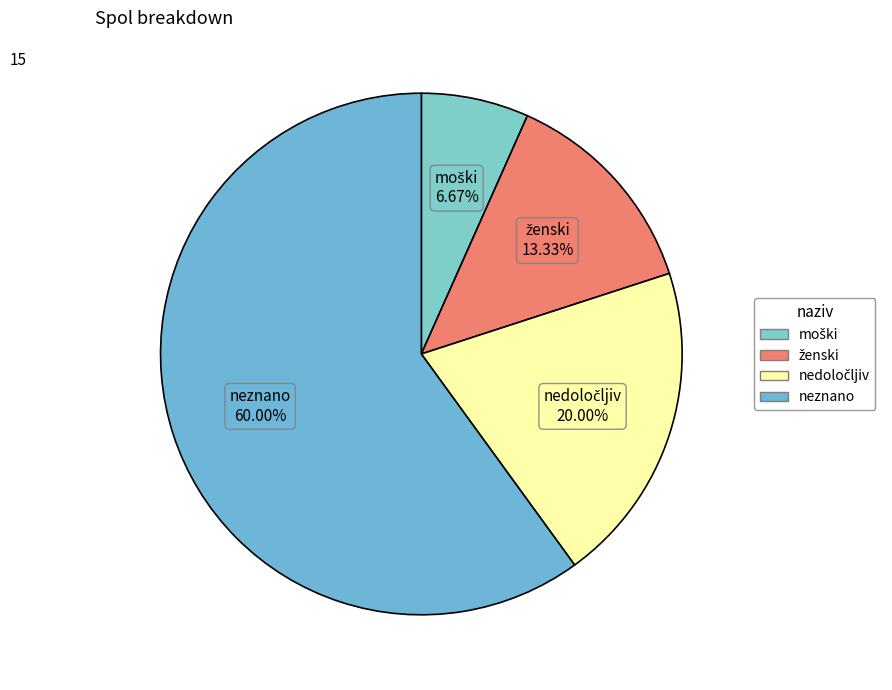

Is there any slice that represents more than half of the pie?

Yes